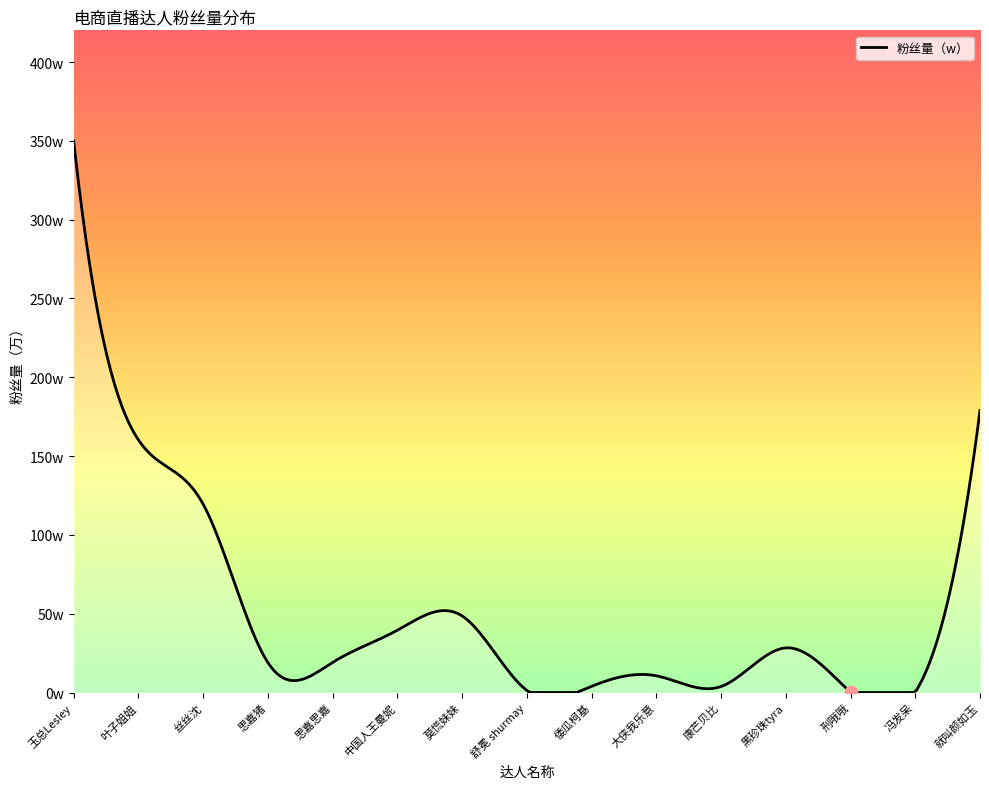

Between 黑珍珠tyra and 叶子姐姐, which is larger?

叶子姐姐